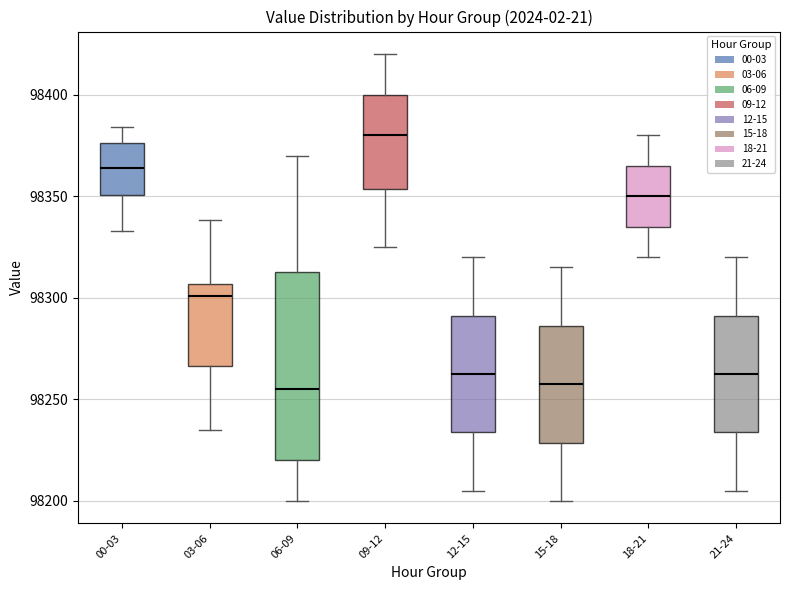

Reading left to right, read every box against the y-axis: the position of its median line, the range the box covers, and the ends of its whiskers. The values are not printed on the chart, so give them approximately, as read against the axis.

00-03: median 98365, box 98350 to 98375, whiskers 98335 to 98385
03-06: median 98300, box 98265 to 98305, whiskers 98235 to 98340
06-09: median 98255, box 98220 to 98315, whiskers 98200 to 98370
09-12: median 98380, box 98355 to 98400, whiskers 98325 to 98420
12-15: median 98265, box 98235 to 98290, whiskers 98205 to 98320
15-18: median 98260, box 98230 to 98285, whiskers 98200 to 98315
18-21: median 98350, box 98335 to 98365, whiskers 98320 to 98380
21-24: median 98265, box 98235 to 98290, whiskers 98205 to 98320